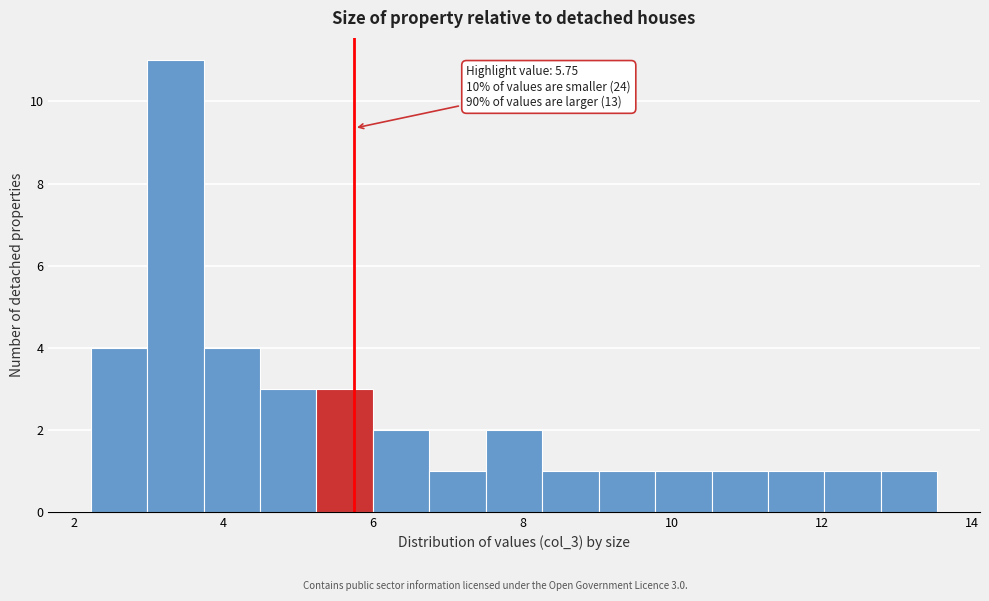

Read against the x-axis, roughly where is the centre of the tallest bar?

3.4